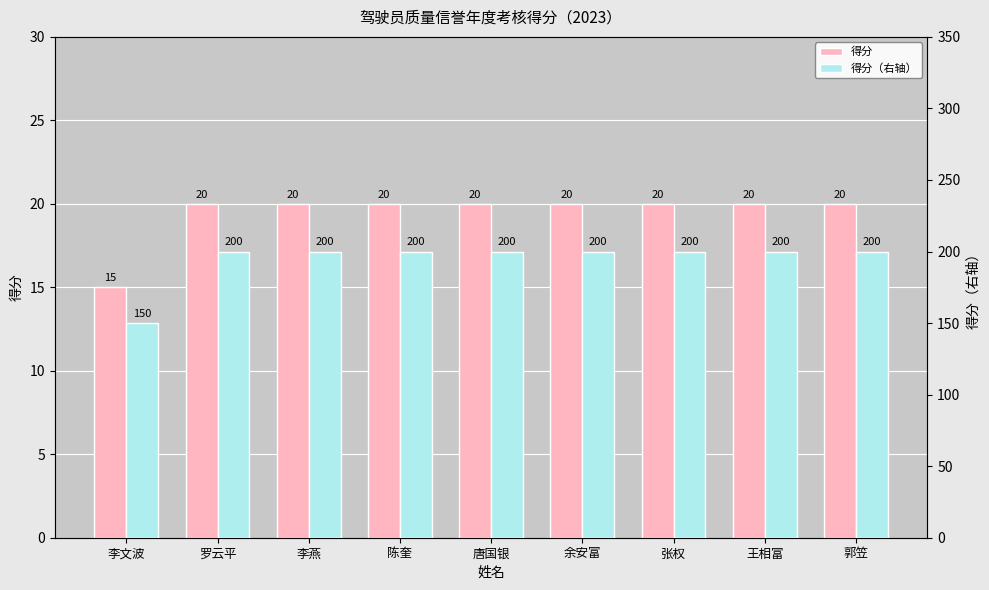

Rank the series by their average value, from highest to lowest.

得分（右轴）, 得分